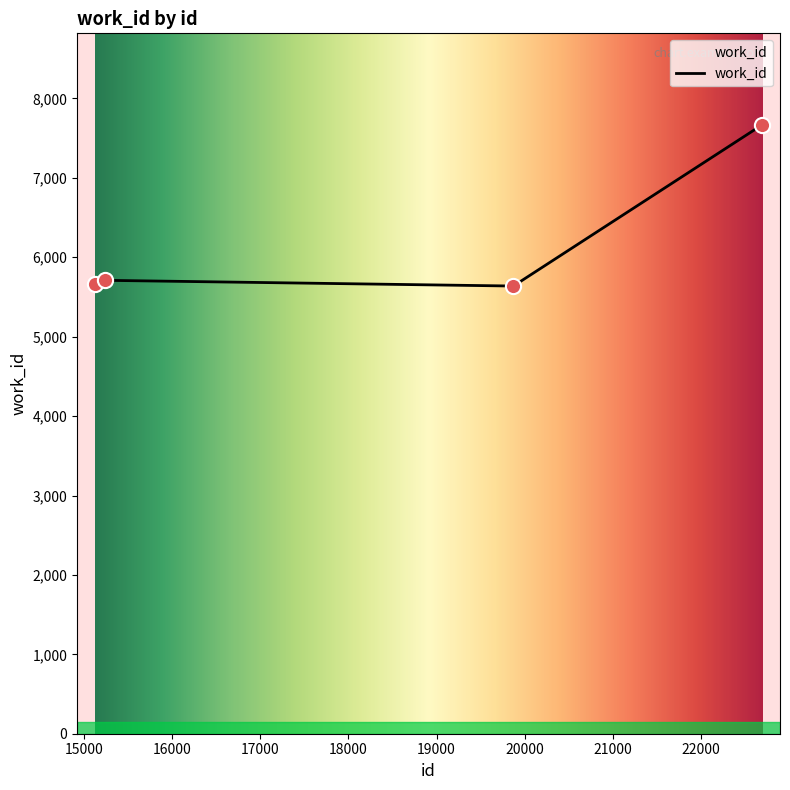

Between 19872 and 22696, which is larger?

22696